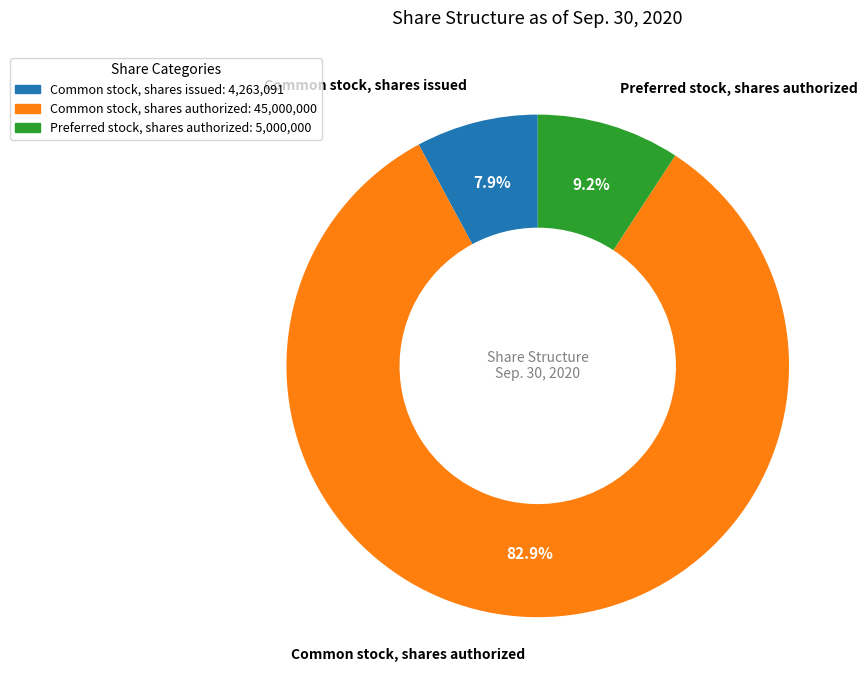

Do Common stock, shares issued and Preferred stock, shares authorized together represent more than half of the pie?

No